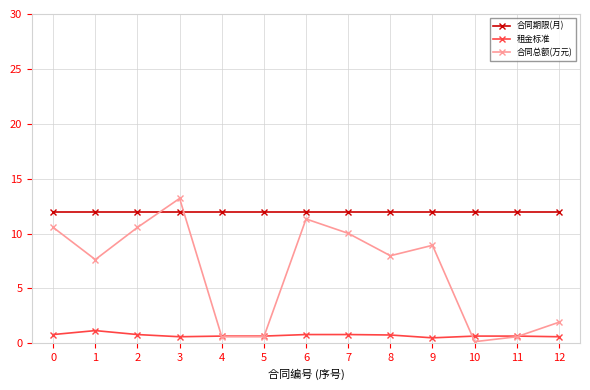

What is the total value across all series at 0?

23.4